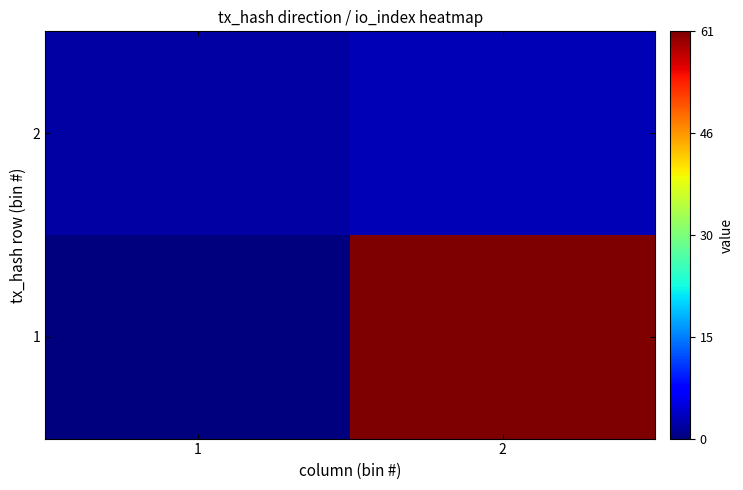

How many series are shown in this chart?

2